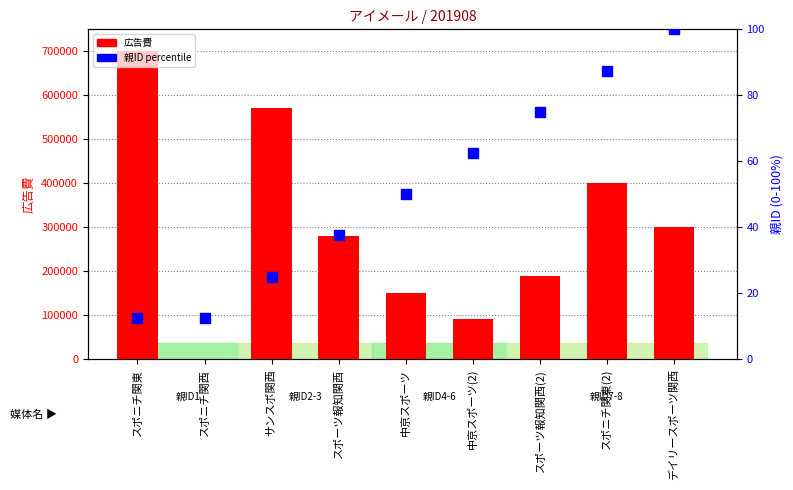

At how many categories does at least one series exceed 159817?

6